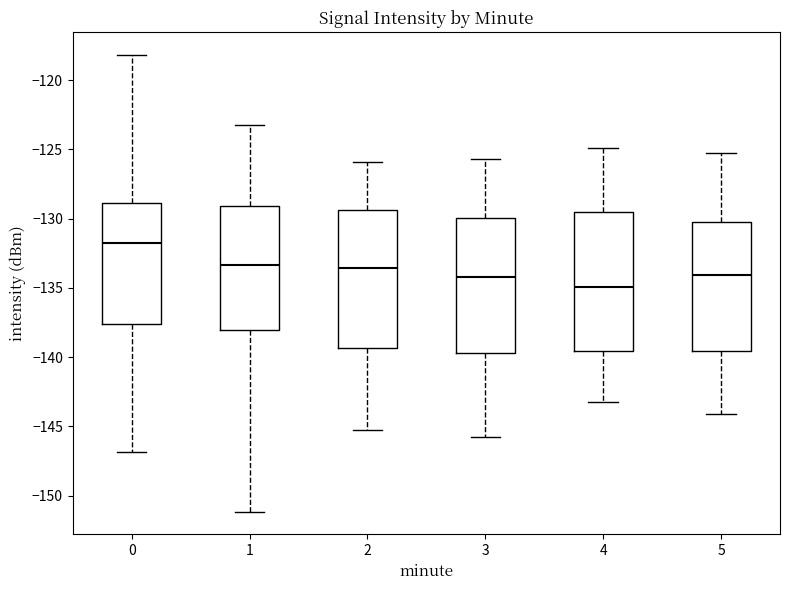

Which box's median line is the highest?

0